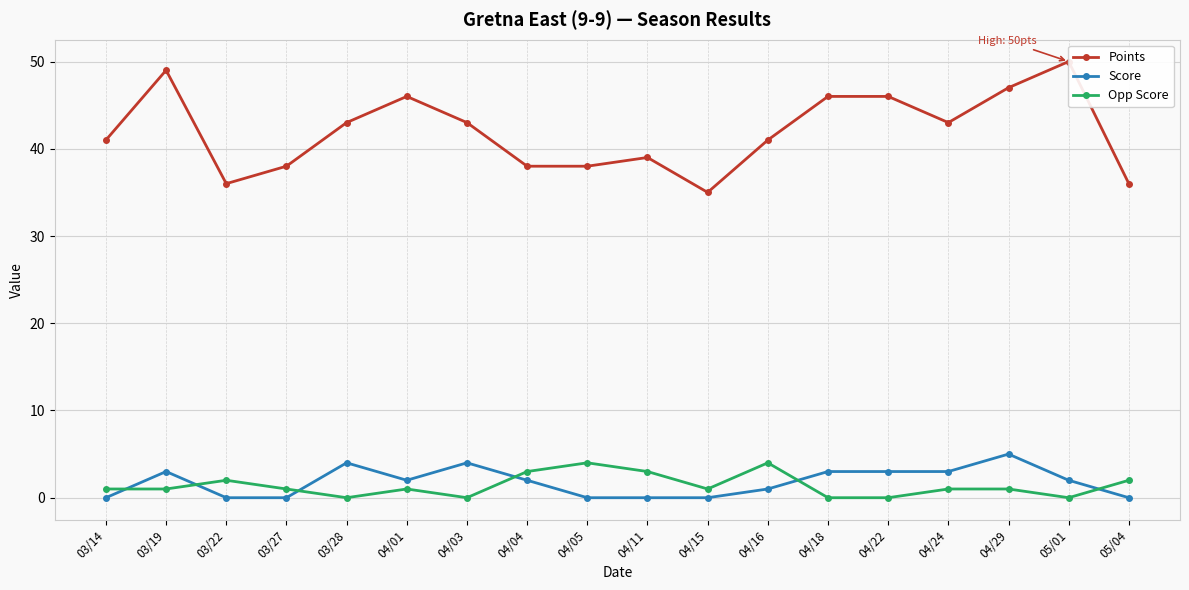

At how many categories does at least one series exceed 14?

18